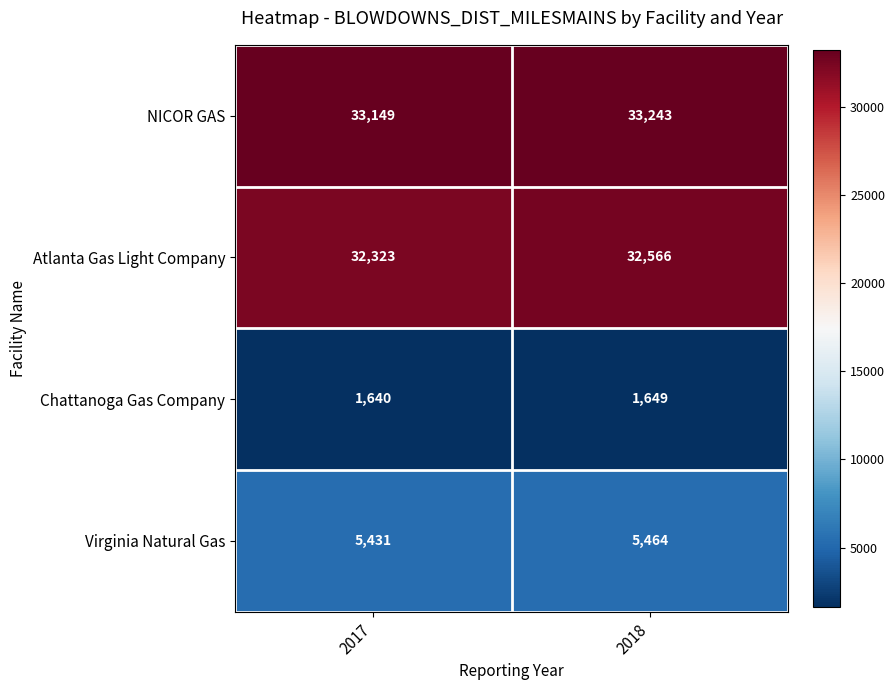

What is the difference between the highest and lowest values at 2018?

31594